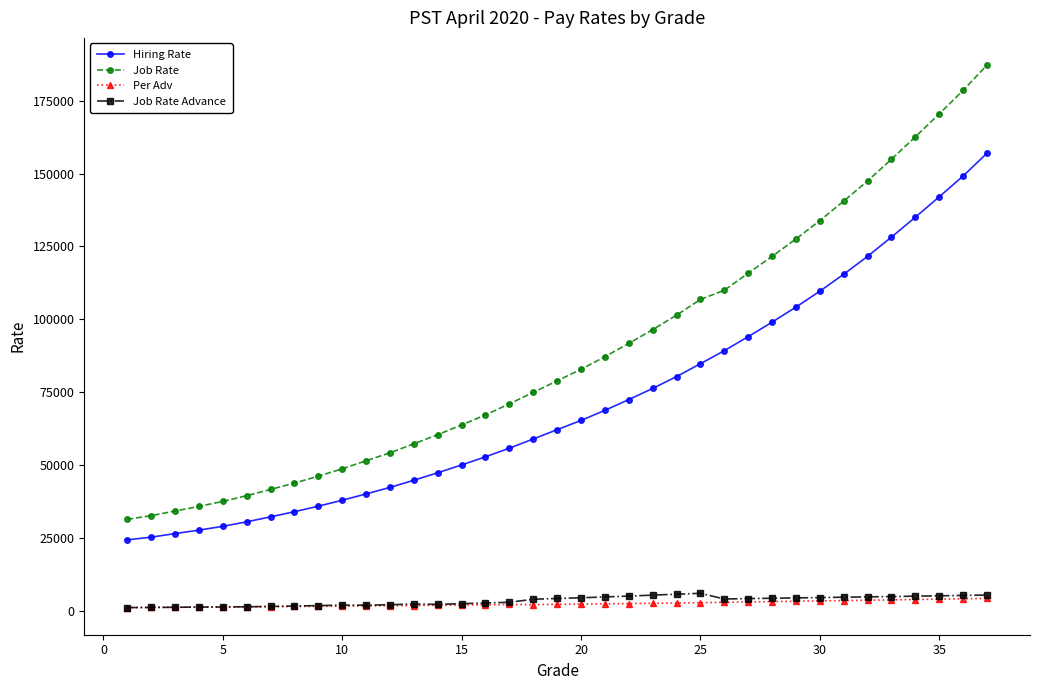

True or false: Job Rate and Per Adv cross at least once.

False